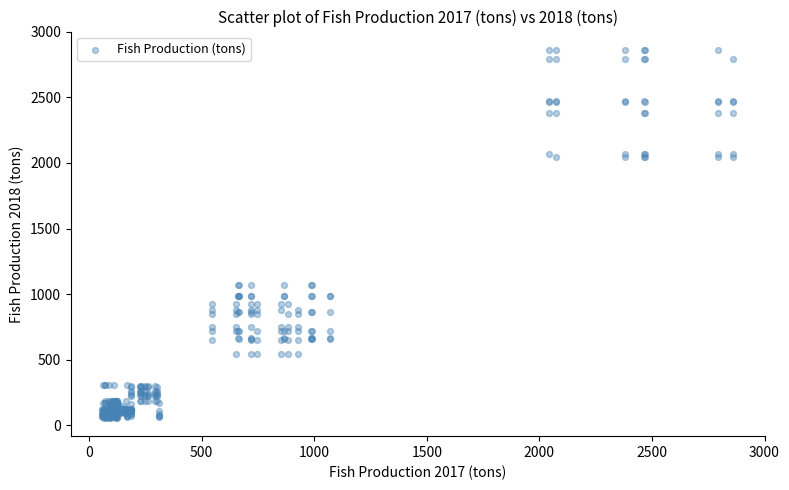

What is the range of Y values (max minus min)?

2802.3